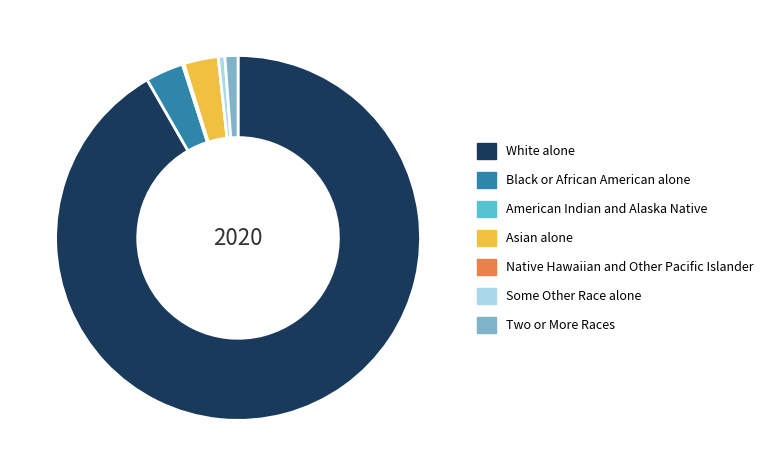

Is the sum of Asian alone and Two or More Races greater than half?

No